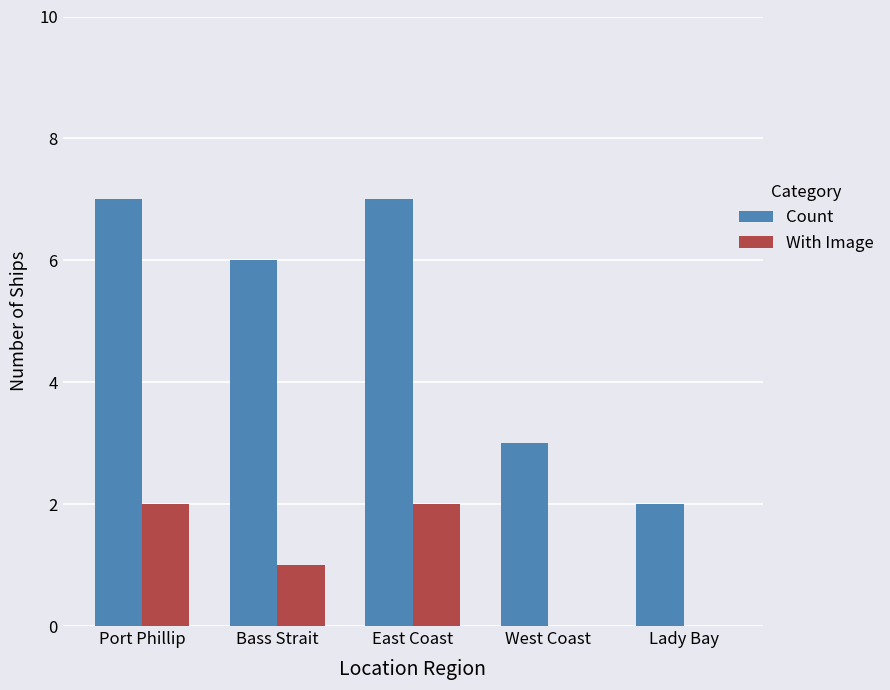

Reading left to right, what are all the values shown in this chart?

Count: Port Phillip=7	Bass Strait=6	East Coast=7	West Coast=3	Lady Bay=2
With Image: Port Phillip=2	Bass Strait=1	East Coast=2	West Coast=0	Lady Bay=0